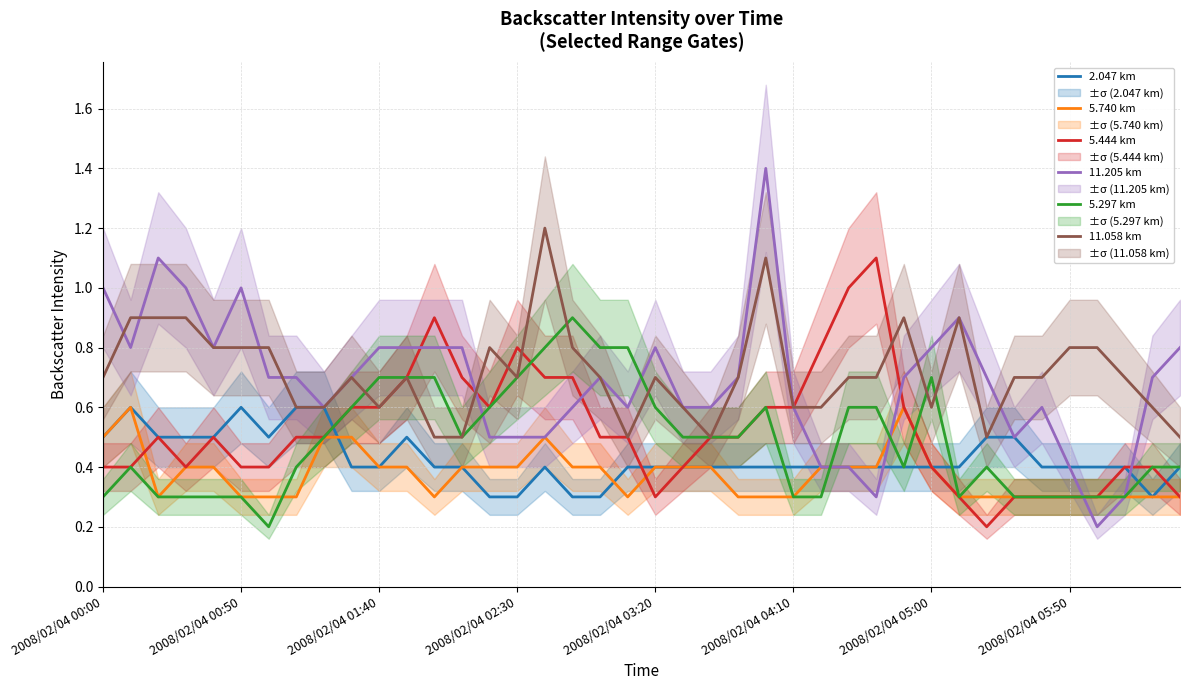

The value of 5.444 km at 36 is 0.3. True or false?

True